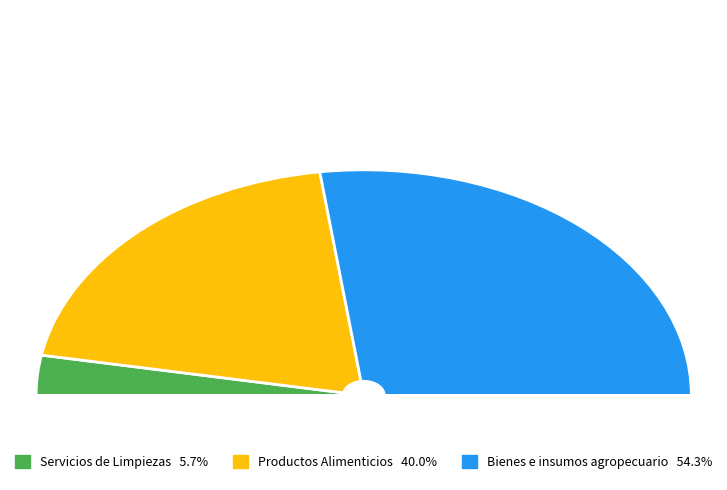

How many slices are in this pie chart?

3